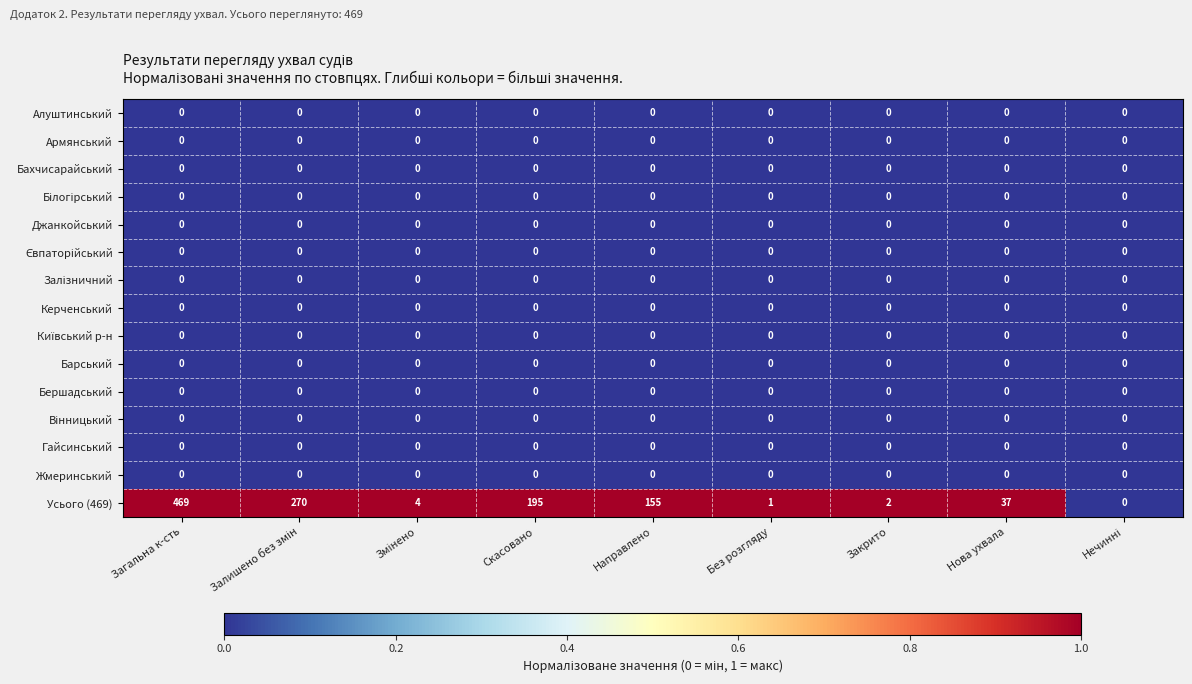

At which label does Усього (469) first exceed 37?

Загальна к-сть